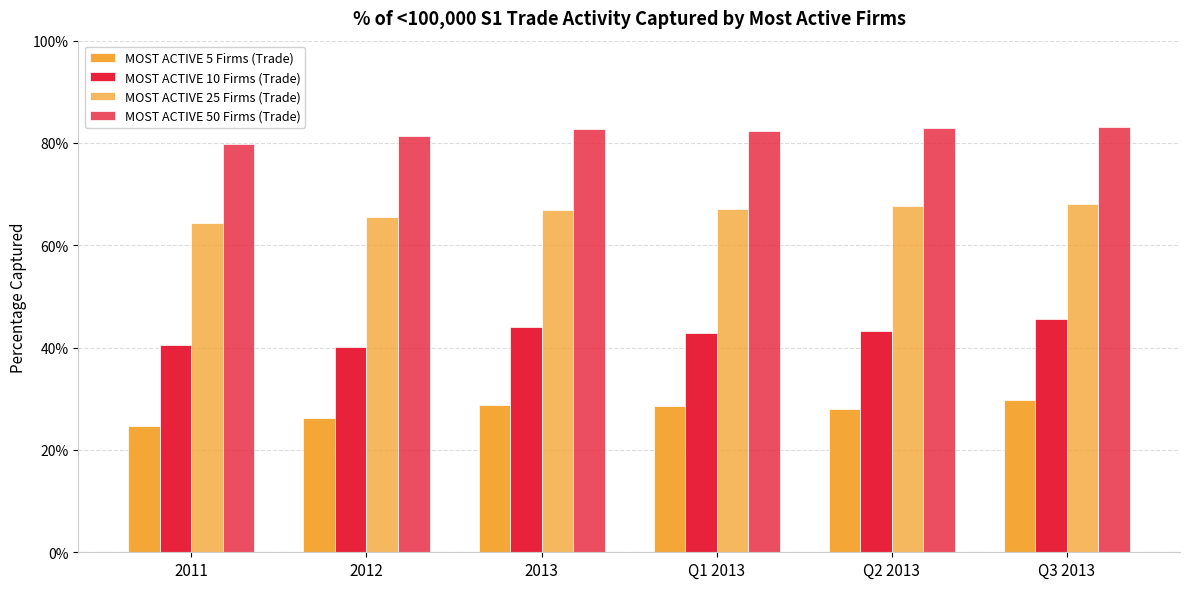

Is it true that MOST ACTIVE 10 Firms (Trade) equals 0.5 at 2012?

False